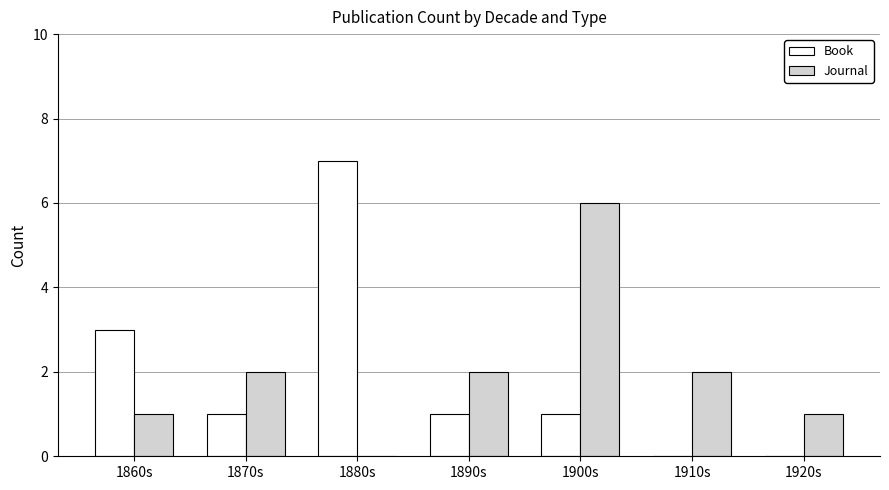

What is the highest value of the Book series?

7